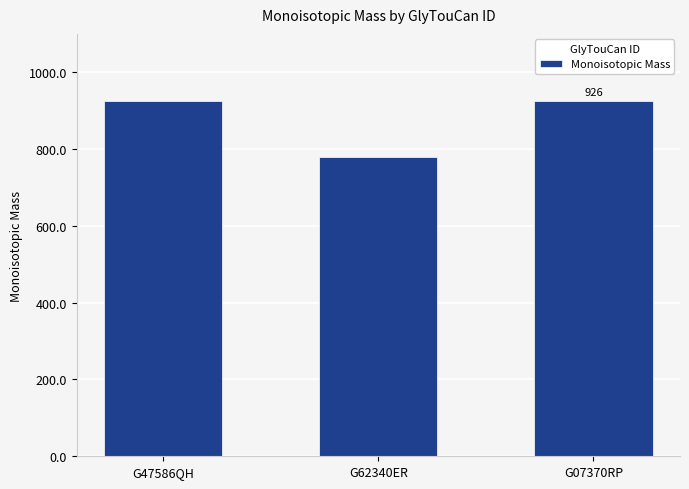

What is the value of the 3rd bar from the left?

926.4